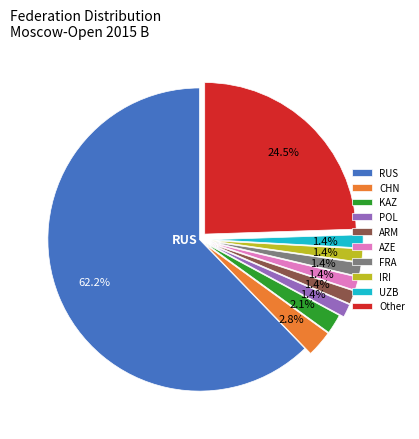

Do CHN and ARM together represent more than half of the pie?

No